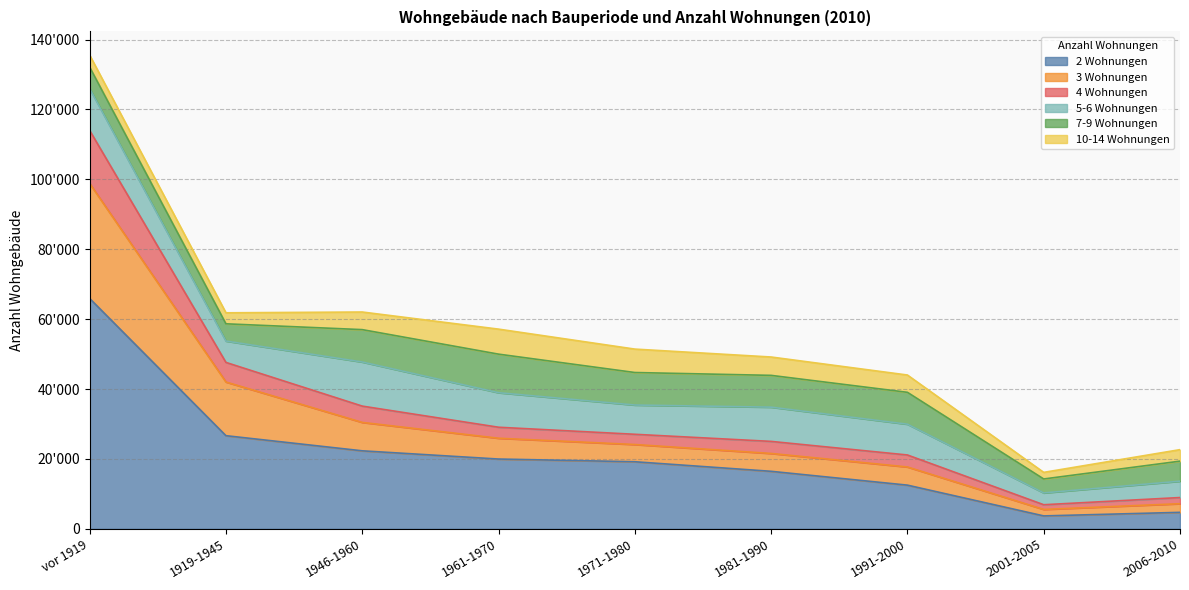

At which label does 3 Wohnungen reach its peak?

vor 1919